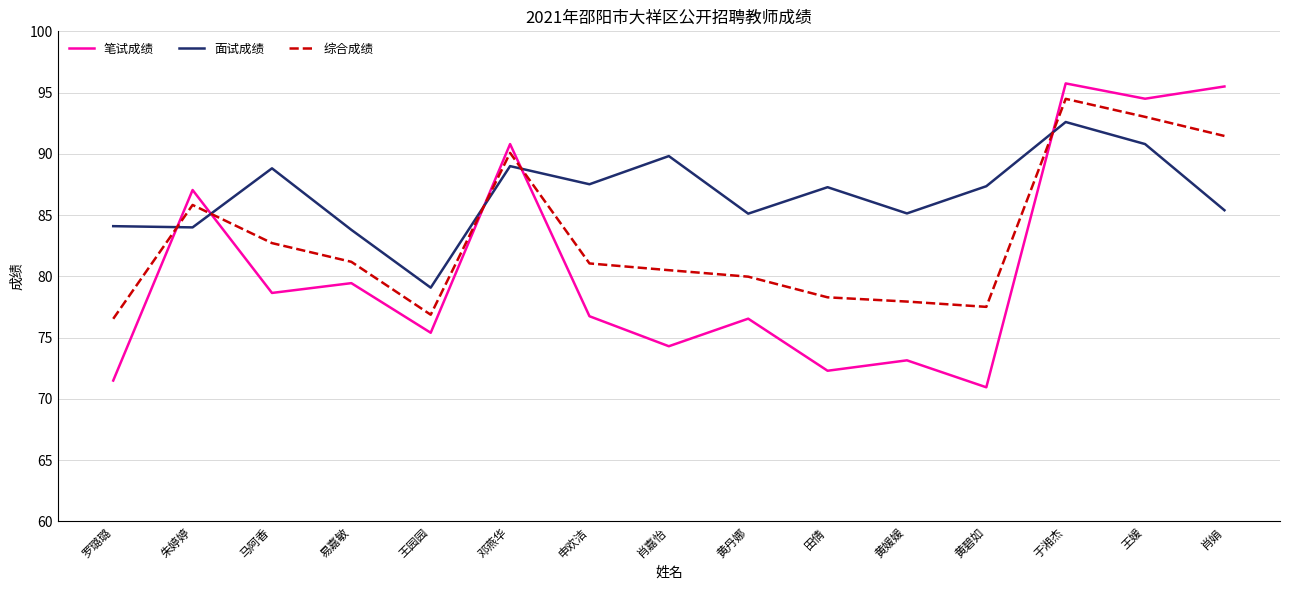

Does the chart display data point markers on the line(s)?

No